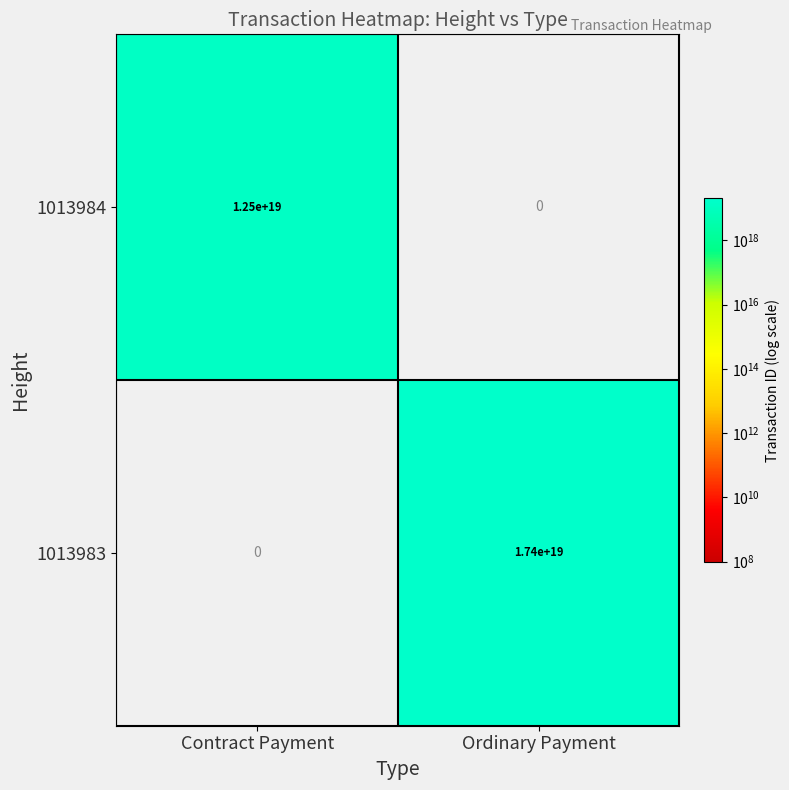

Which category has the highest value in the 1013984 series?

Contract Payment